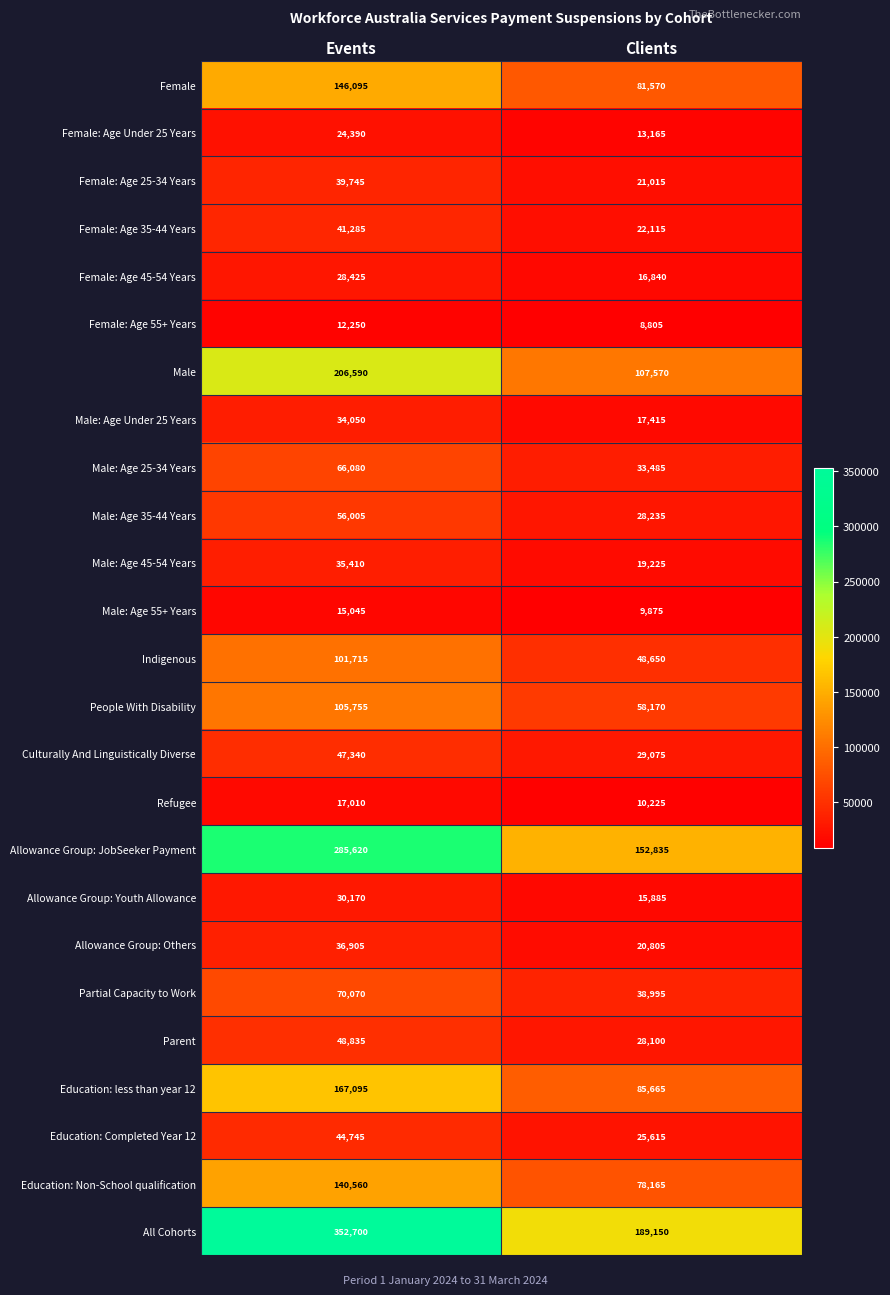

How many series are shown in this chart?

25